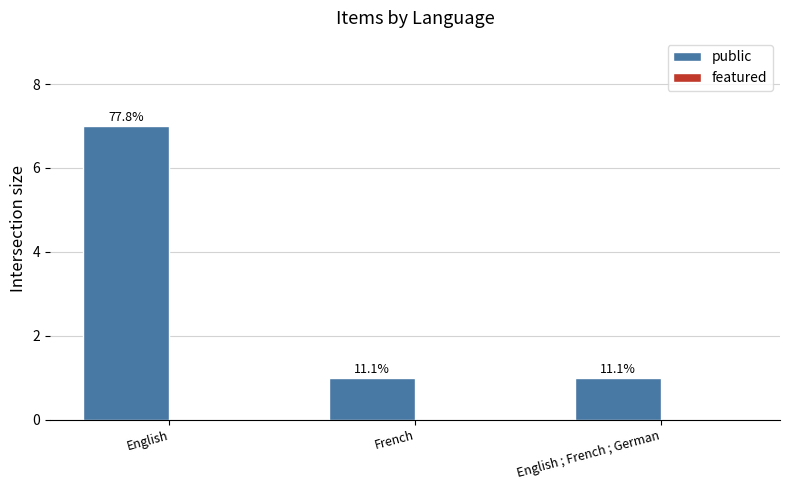

Does the chart contain any negative values?

No